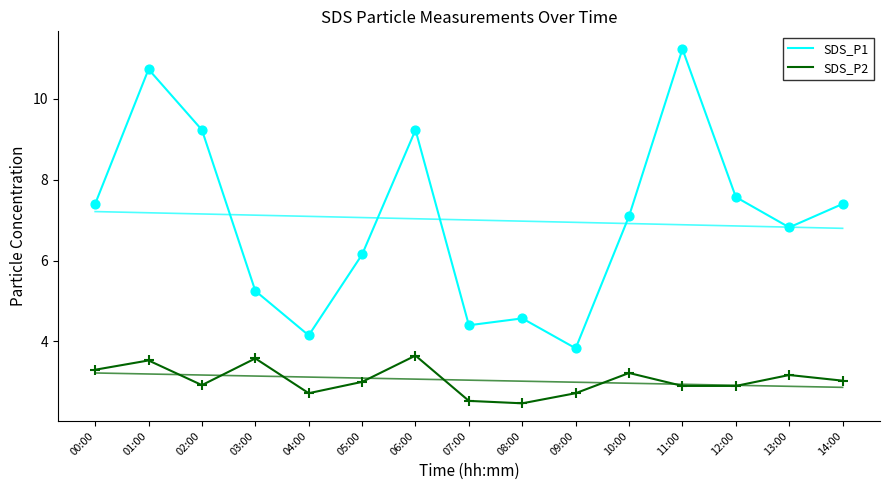

At how many categories does at least one series exceed 5?

11